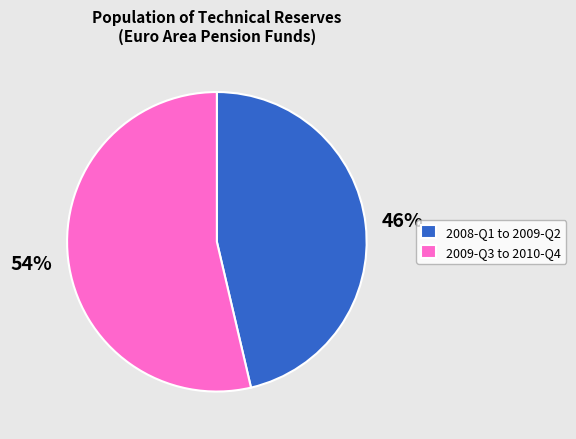

Is it true that 2009-Q3 to 2010-Q4 is 68% of the pie?

False